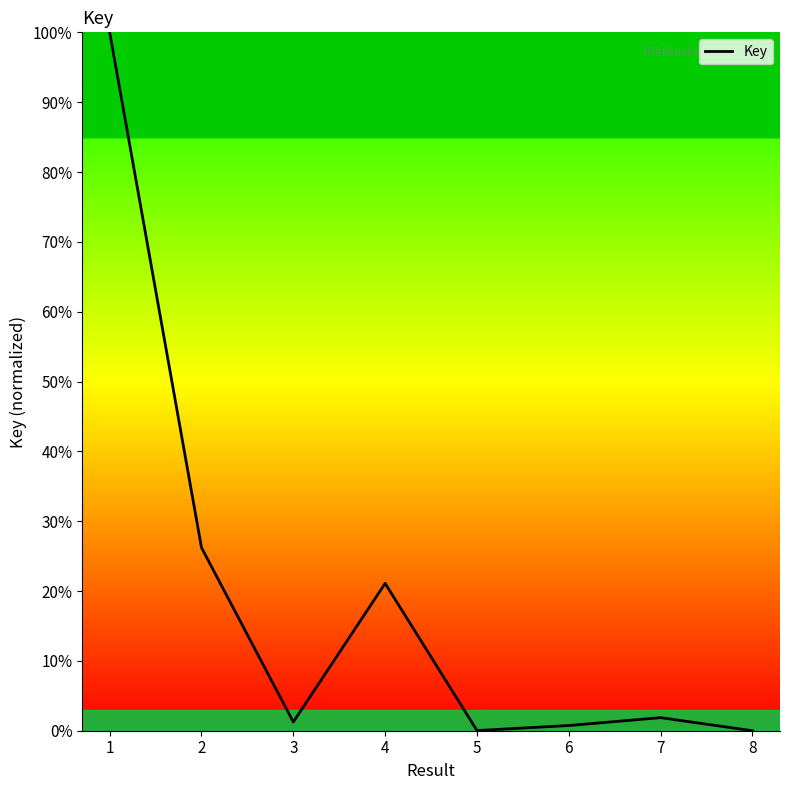

What is the greatest value displayed?

100.0